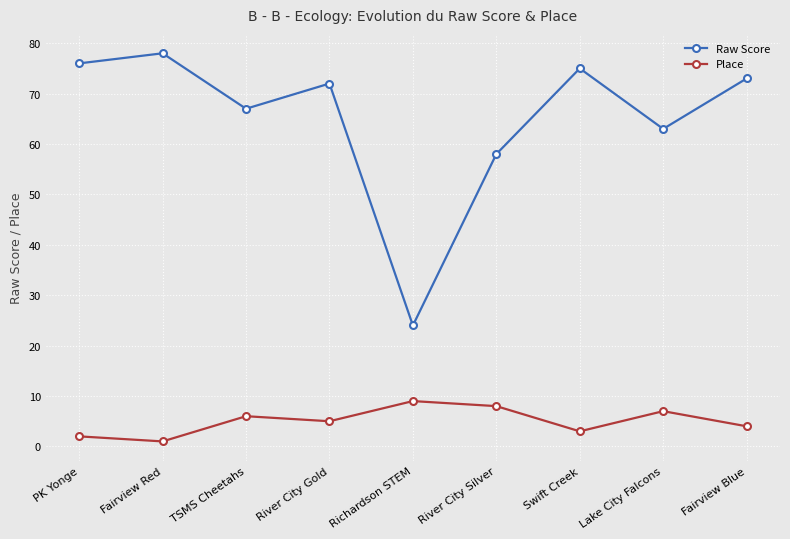

What is the maximum value shown in the chart?

78